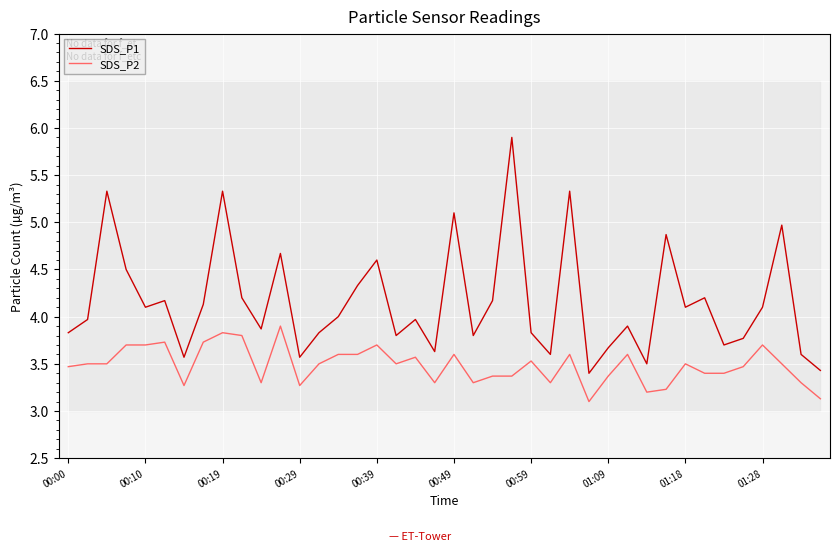

Is it true that SDS_P2 equals 6.0 at 00:00?

False